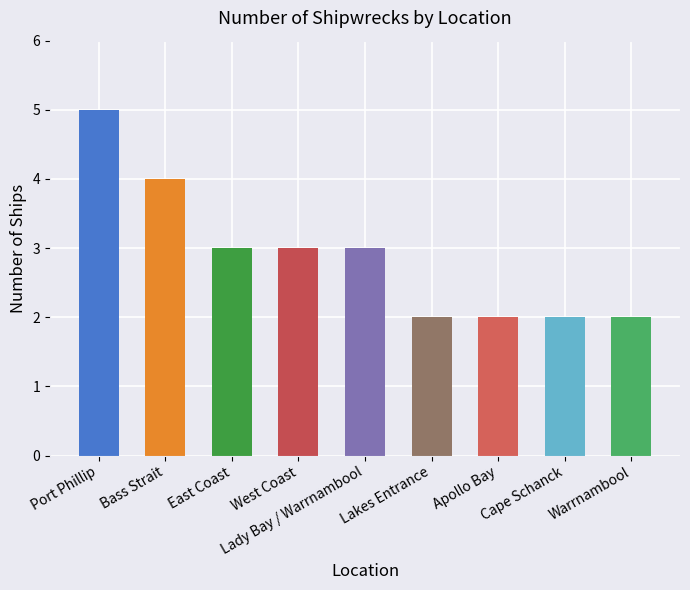

How many distinct data groups are displayed?

1